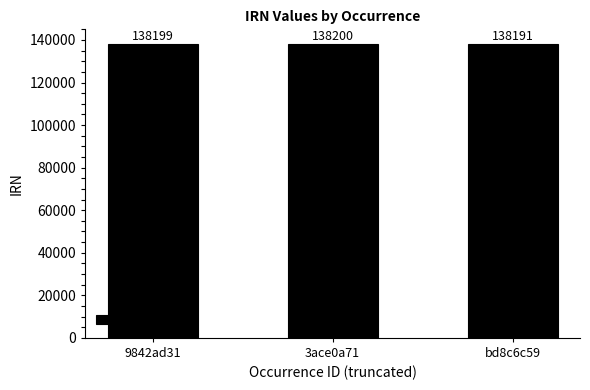

Rank the categories by value from highest to lowest.

3ace0a71, 9842ad31, bd8c6c59